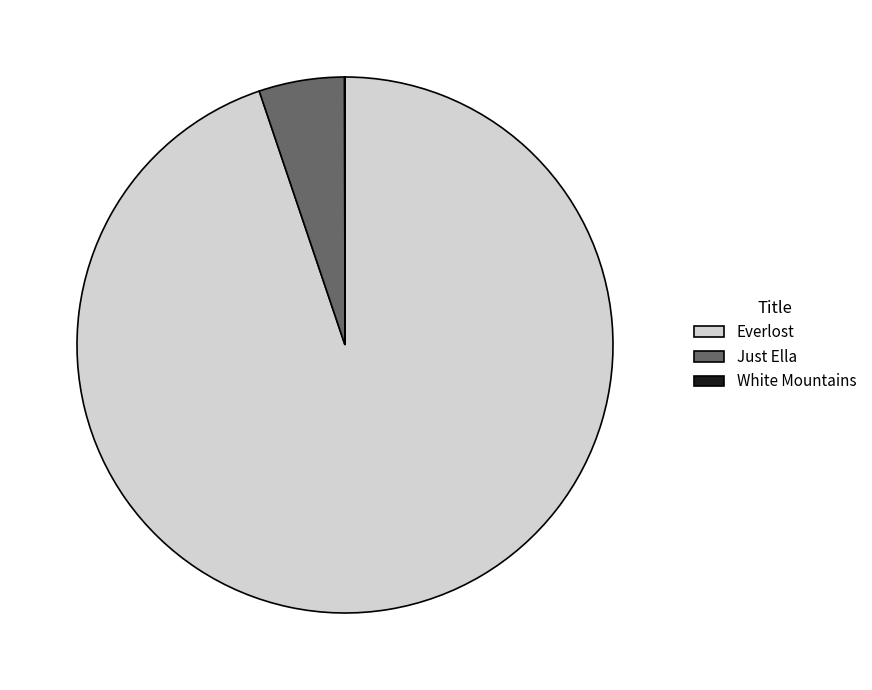

Which category has the biggest portion of the pie?

Everlost